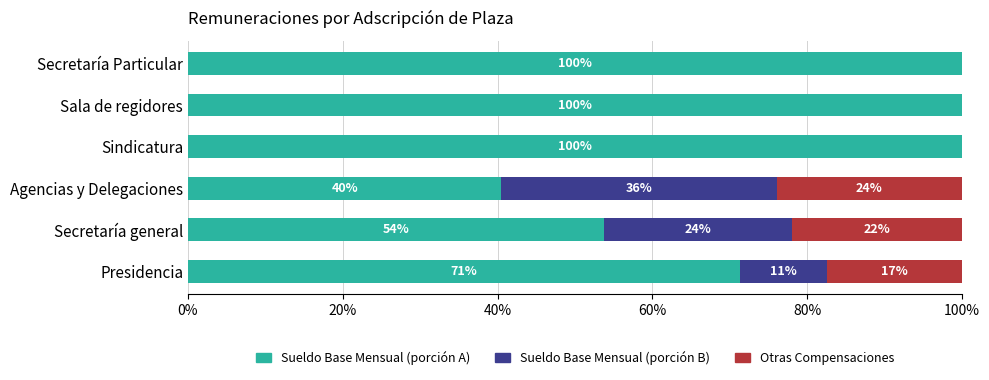

Count the number of data series in this chart.

3